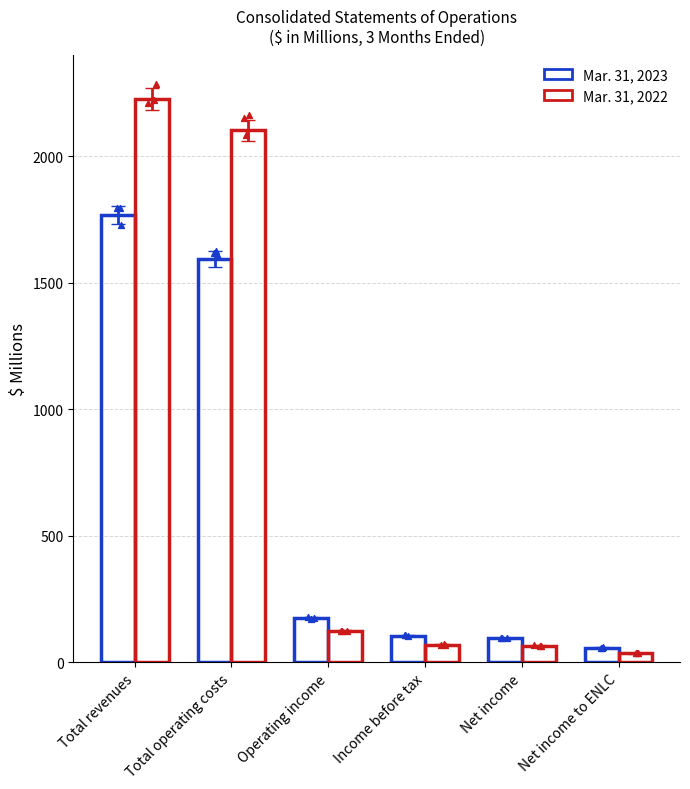

At which category is the sum across all series the highest?

Total revenues